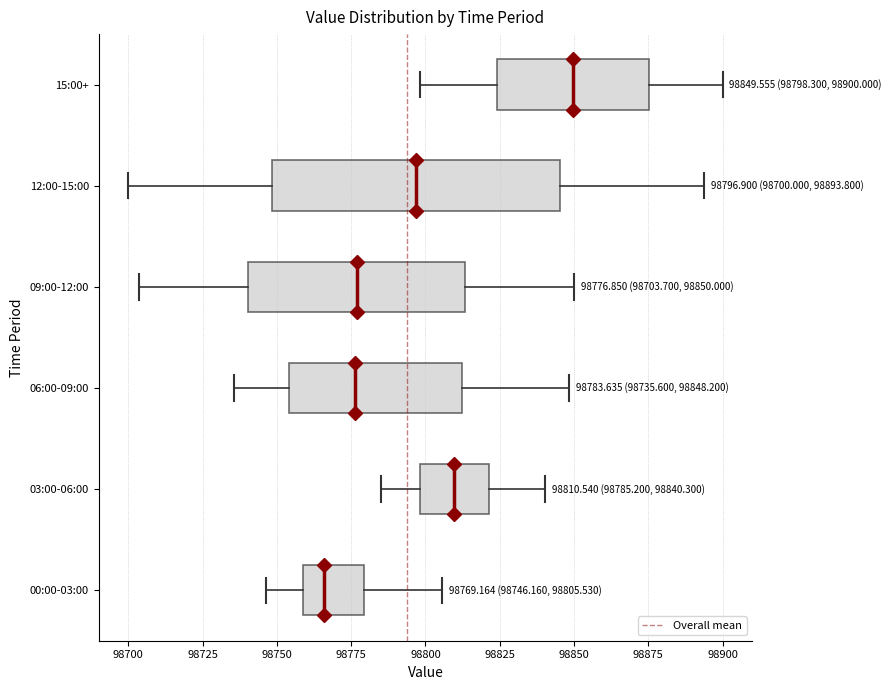

Comparing the boxes themselves (not the whiskers), which one is the widest?

12:00-15:00